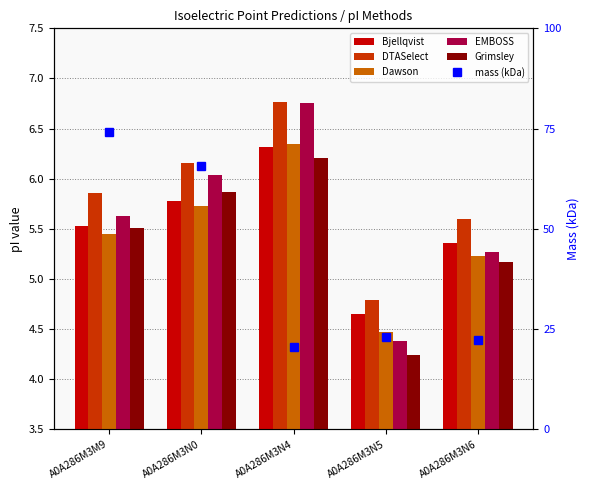

At A0A286M3N4, list the series in order from largest to smallest.

mass (kDa), DTASelect, EMBOSS, Dawson, Bjellqvist, Grimsley